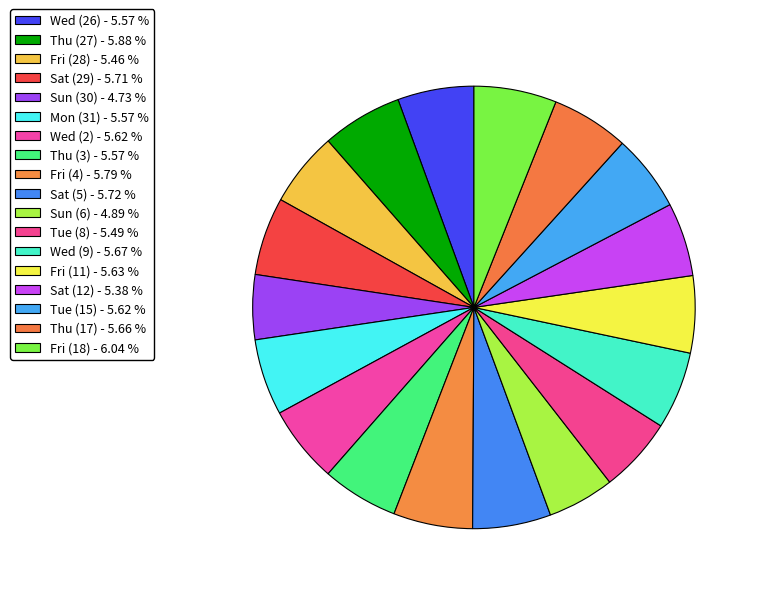

What percentage is the Mon (31) slice, to the nearest percent?

6%